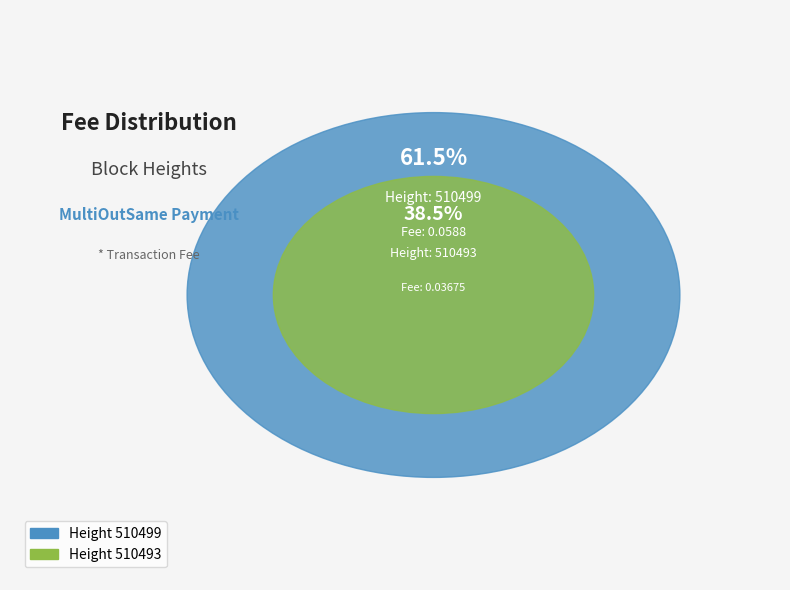

How many segments does this pie chart have?

2